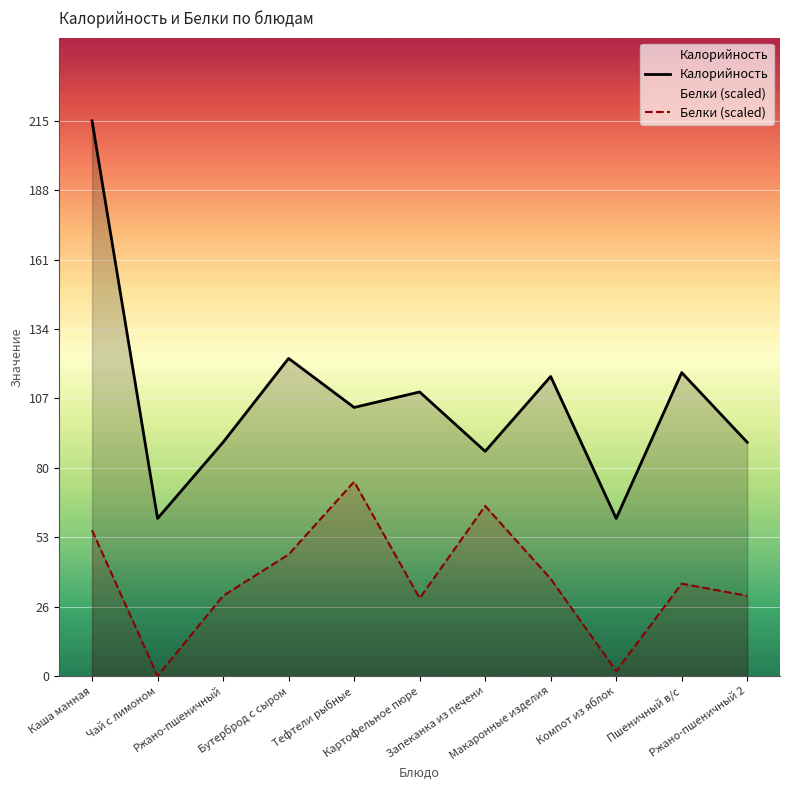

Reading left to right, what are all the values shown in this chart?

Калорийность: Каша манная=215.0	Чай с лимоном=61.0	Ржано-пшеничный=90.5	Бутерброд с сыром=123.0	Тефтели рыбные=104.0	Картофельное пюре=110.0	Запеканка из печени=87.0	Макаронные изделия=116.0	Компот из яблок=61.0	Пшеничный в/с=117.5	Ржано-пшеничный 2=90.5
Белки (scaled): Каша манная=56.4	Чай с лимоном=0.0	Ржано-пшеничный=31.0	Бутерброд с сыром=47.0	Тефтели рыбные=75.2	Картофельное пюре=30.1	Запеканка из печени=65.8	Макаронные изделия=37.6	Компот из яблок=1.9	Пшеничный в/с=35.7	Ржано-пшеничный 2=31.0